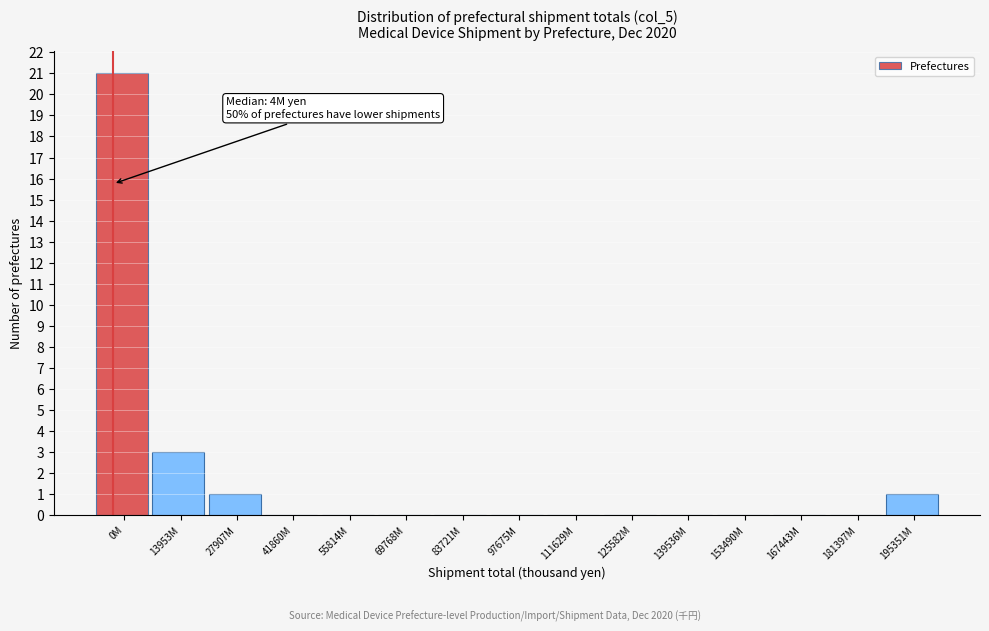

Reading left to right, transcribe all the data shown in this chart.

0M=21	13953M=3	27907M=1	41860M=0	55814M=0	69768M=0	83721M=0	97675M=0	111629M=0	125582M=0	139536M=0	153490M=0	167443M=0	181397M=0	195351M=1